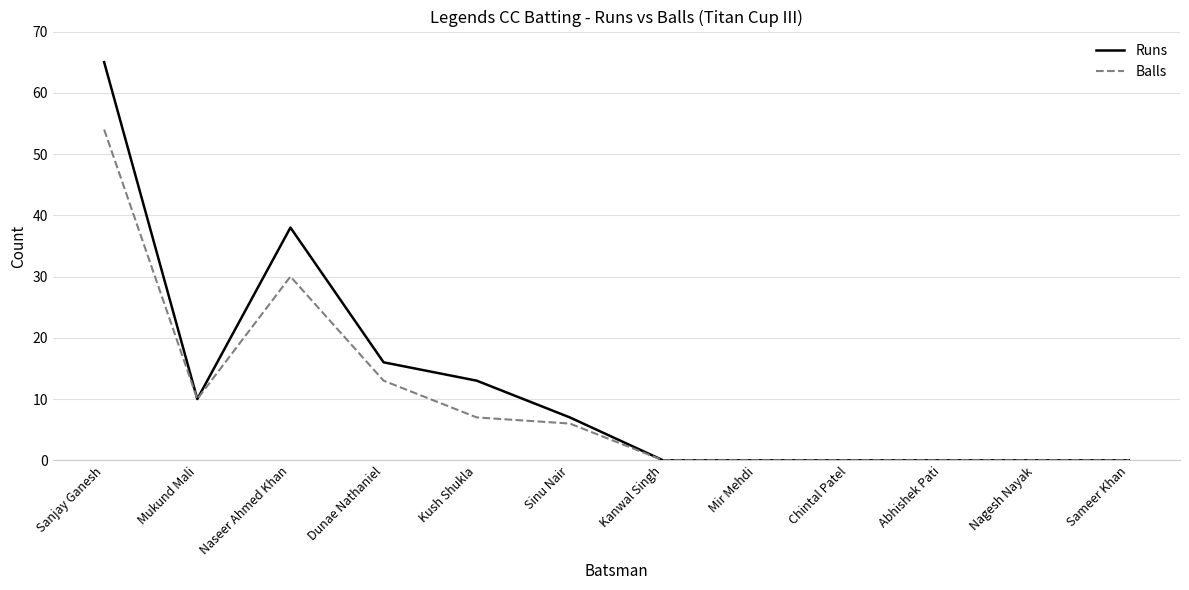

How many lines are shown in the chart?

2